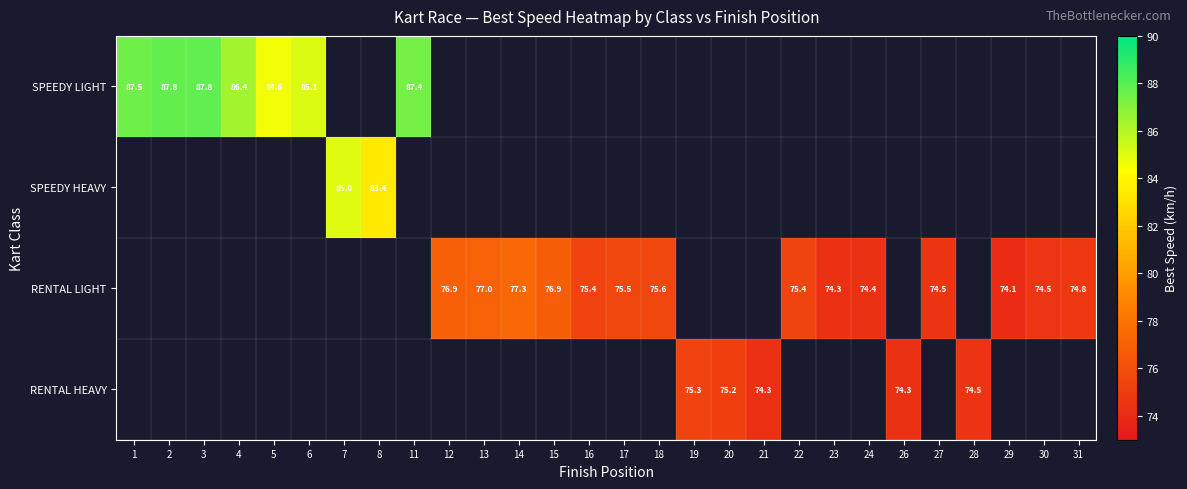

Count the number of data series in this chart.

4